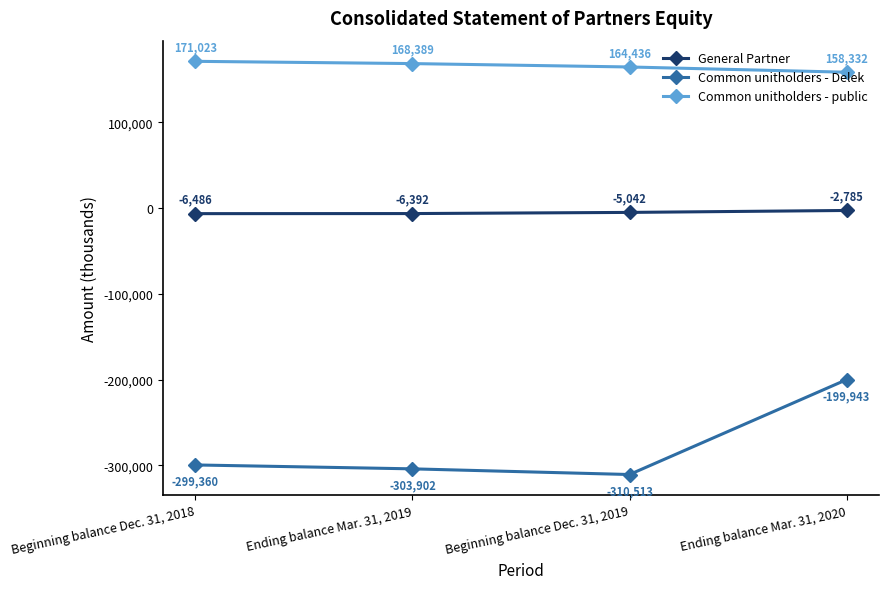

Which series has the widest spread of values?

Common unitholders - Delek